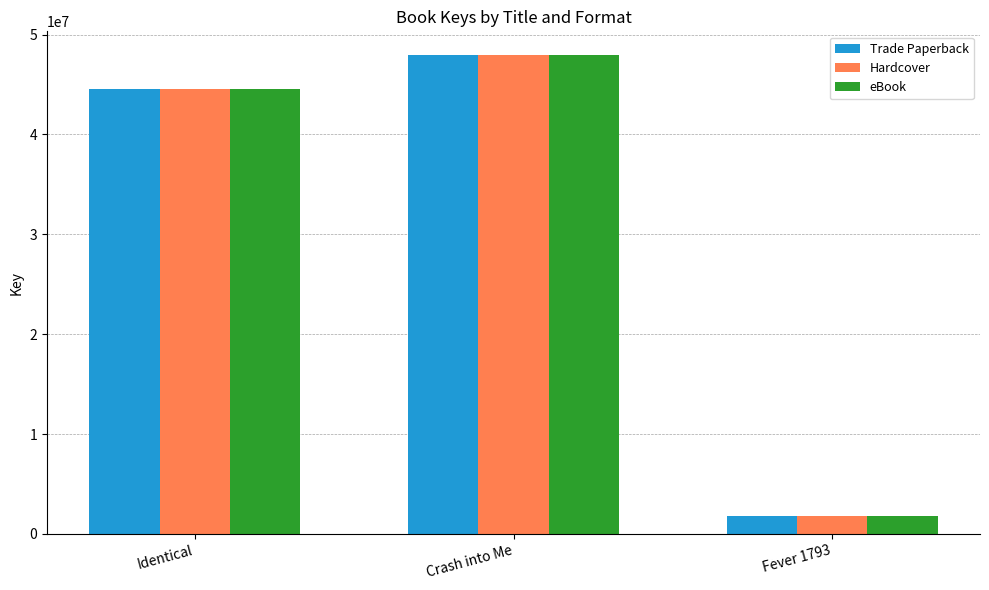

How many series are shown in this chart?

3